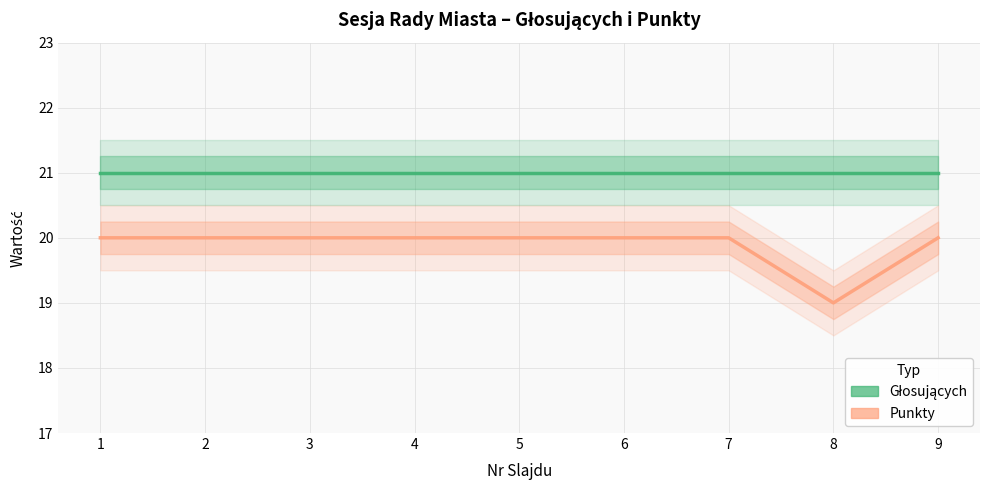

What is the difference between the maximum and minimum values in the Punkty series?

1